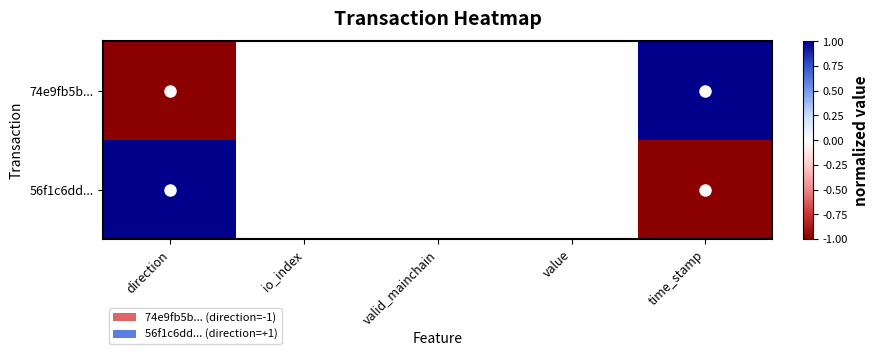

Which category has the lowest value across all series?

direction